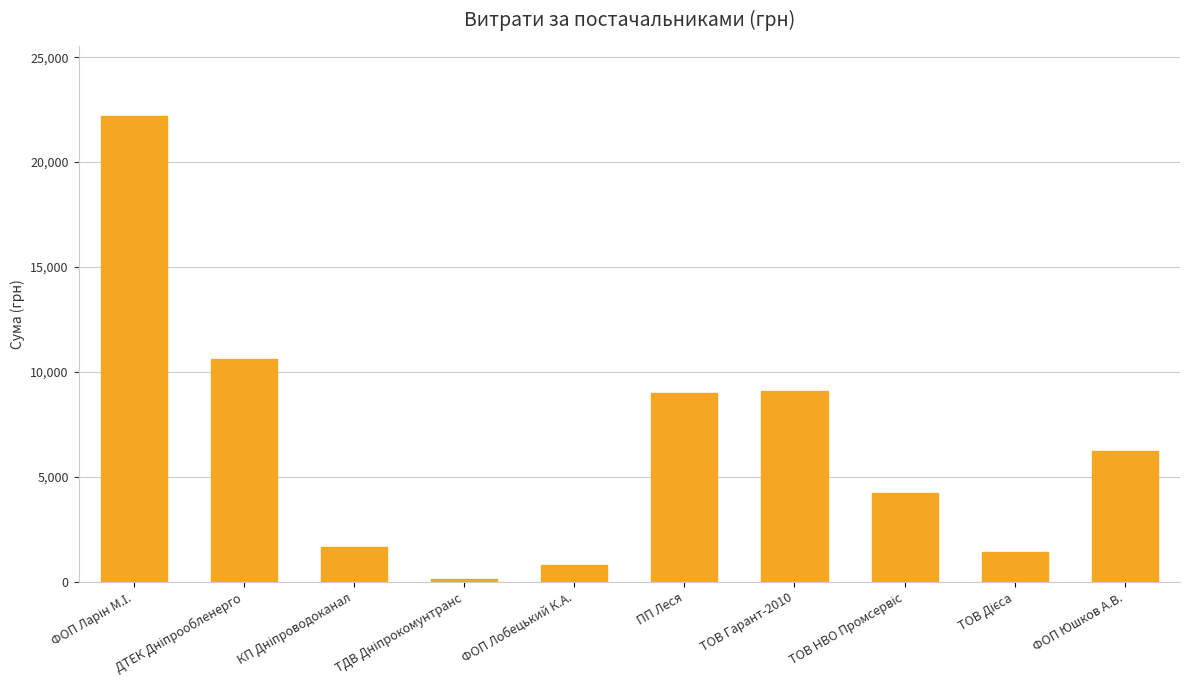

What is the value of the 10th bar from the left?

6221.0